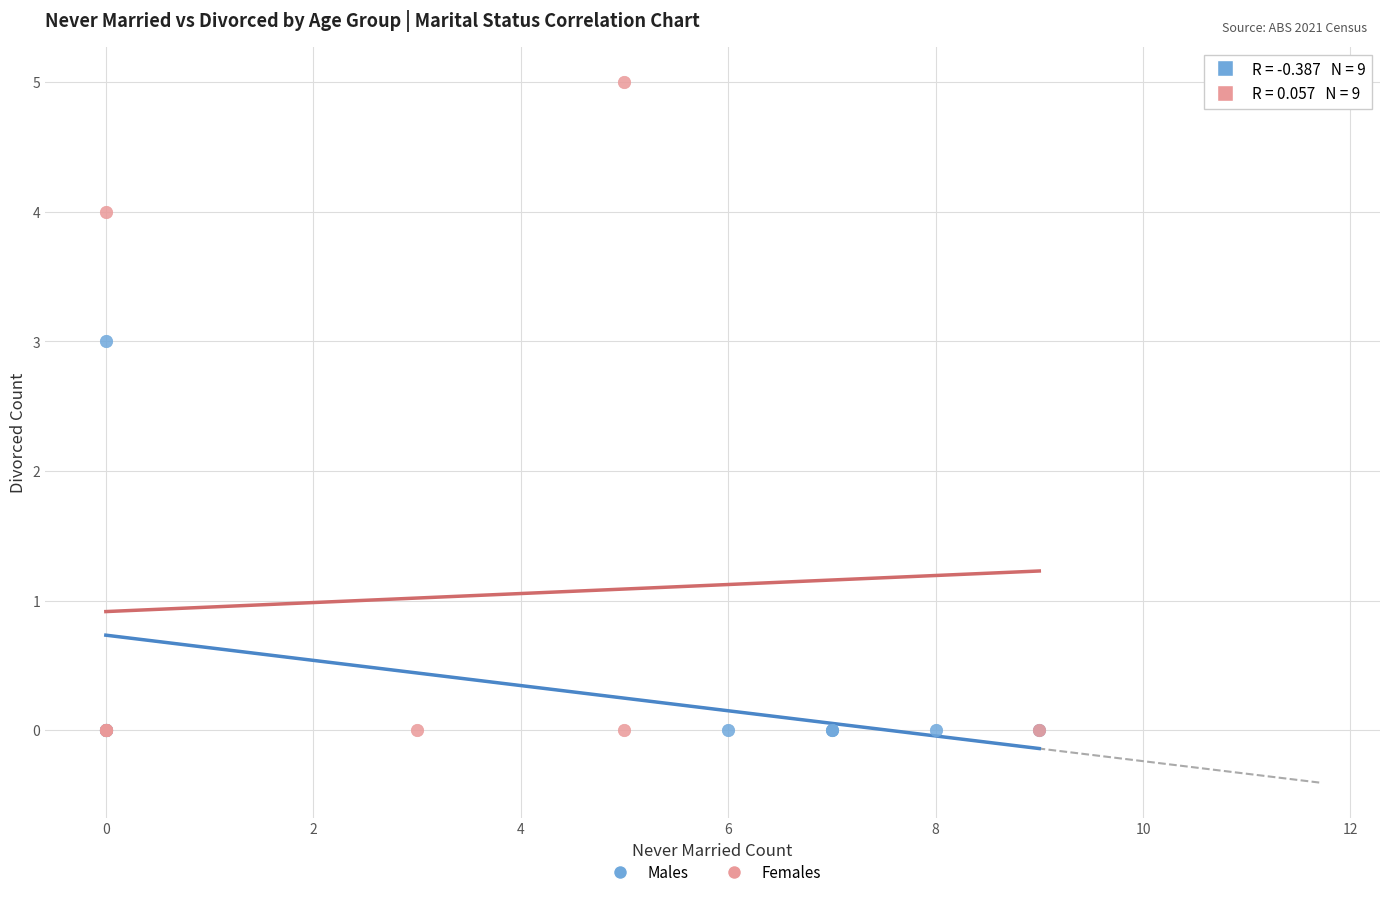

Which series has the widest spread of Y values?

Females